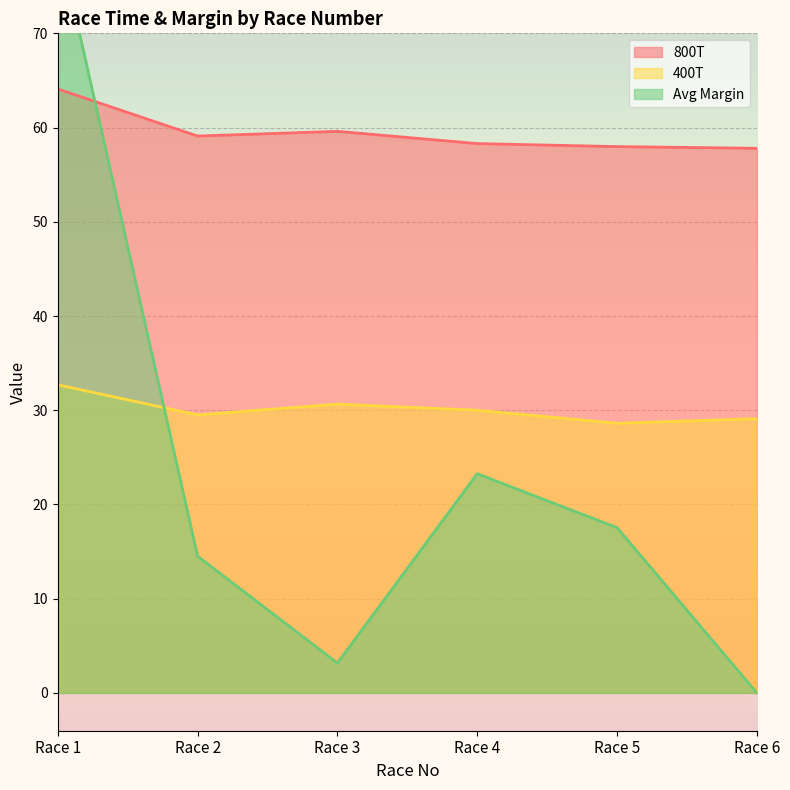

Count the number of data series in this chart.

3